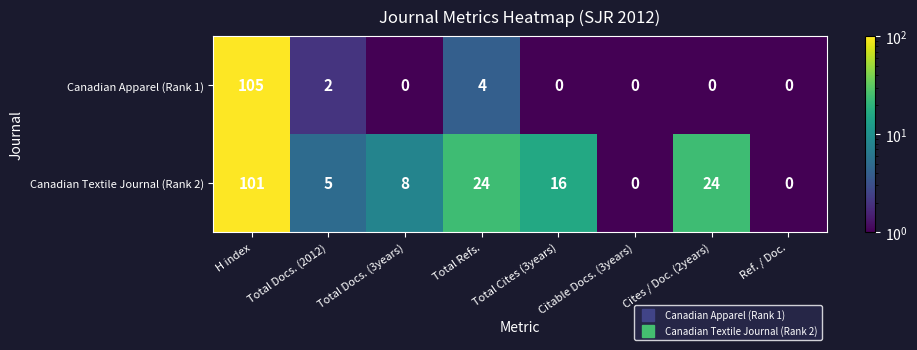

Is it true that Canadian Apparel (Rank 1) equals 4 at Total Refs.?

True